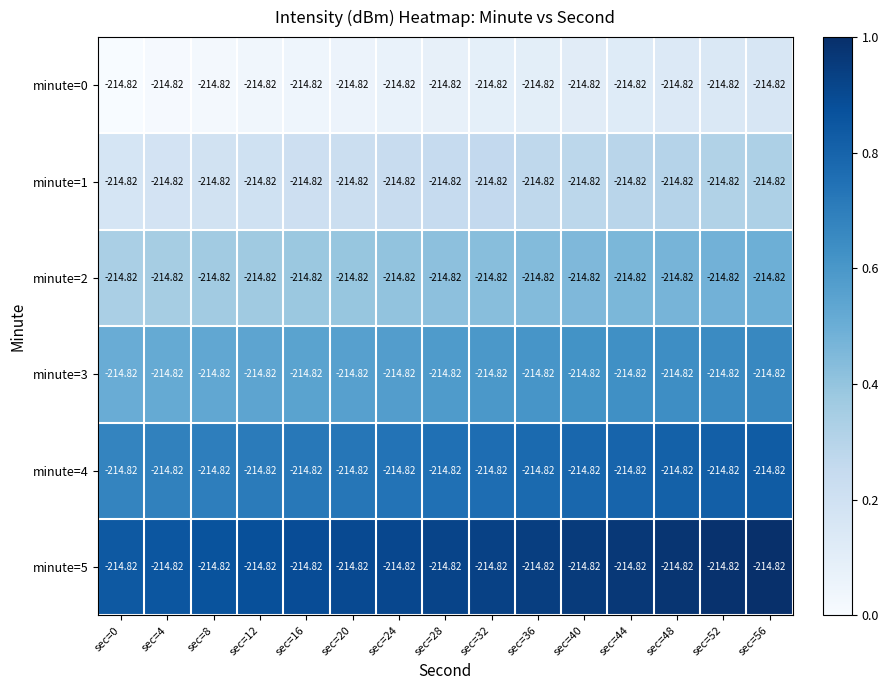

Count the minute=1 values in the range 0 to 1.

15